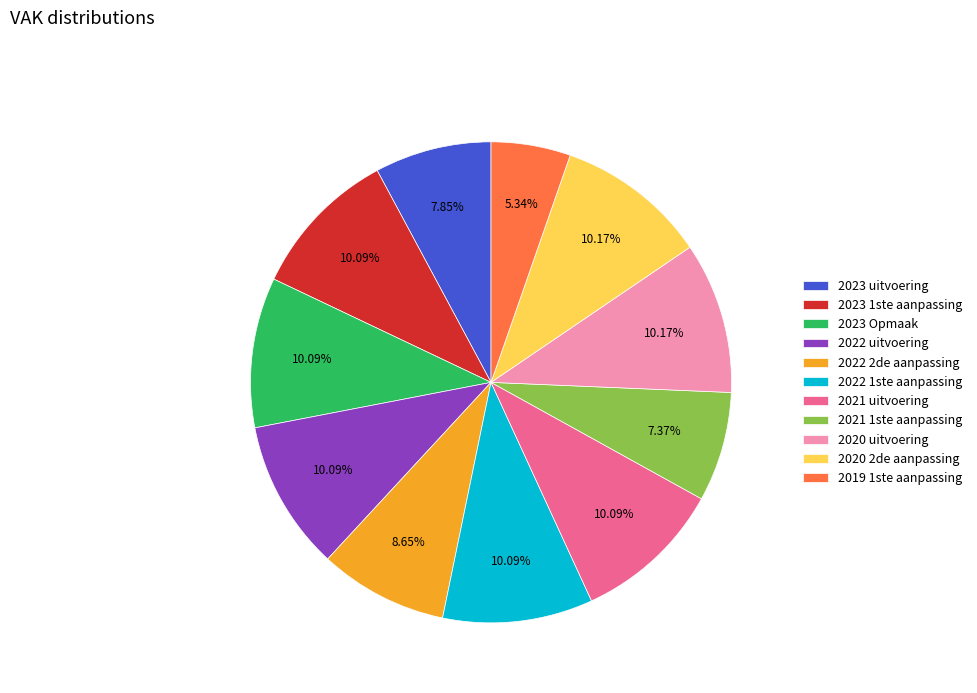

Is there any slice that represents more than half of the pie?

No